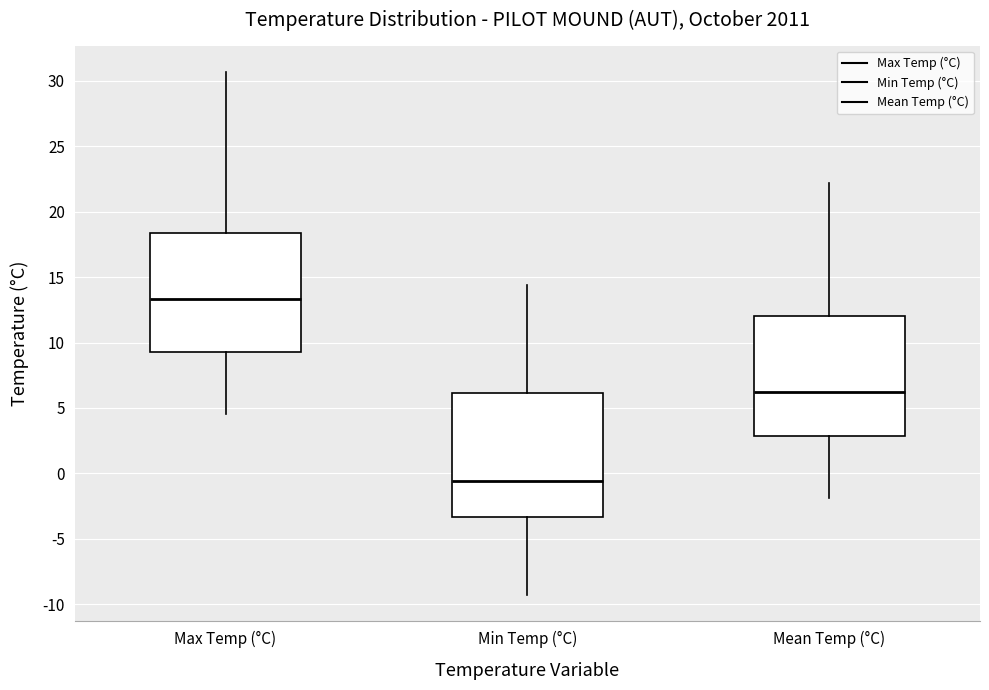

Reading left to right, read every box against the y-axis: the position of its median line, the range the box covers, and the ends of its whiskers. The values are not printed on the chart, so give them approximately, as read against the axis.

Max Temp (°C): median 13.5, box 9.5 to 18.5, whiskers 4.5 to 30.5
Min Temp (°C): median -0.5, box -3.5 to 6.0, whiskers -9.5 to 14.5
Mean Temp (°C): median 6.0, box 3.0 to 12.0, whiskers -2.0 to 22.0